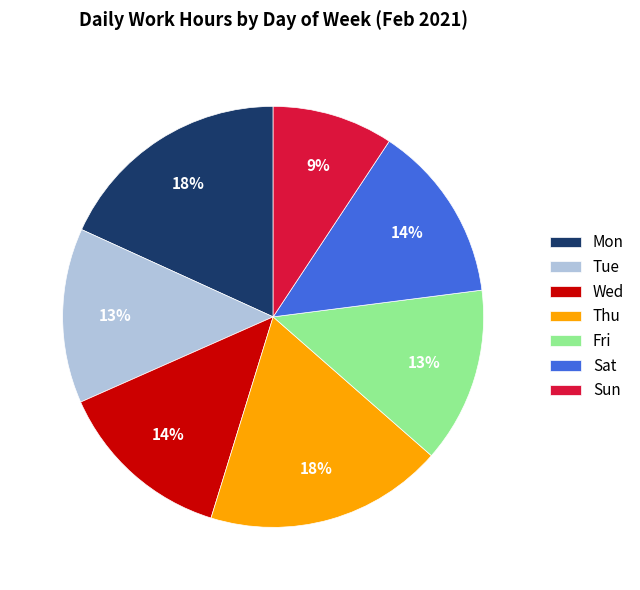

Is Wed the majority of the pie?

No